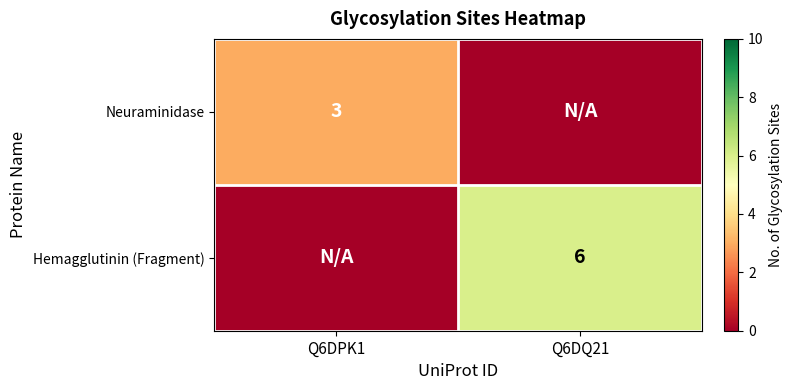

Is it true that Neuraminidase equals 2 at Q6DPK1?

False